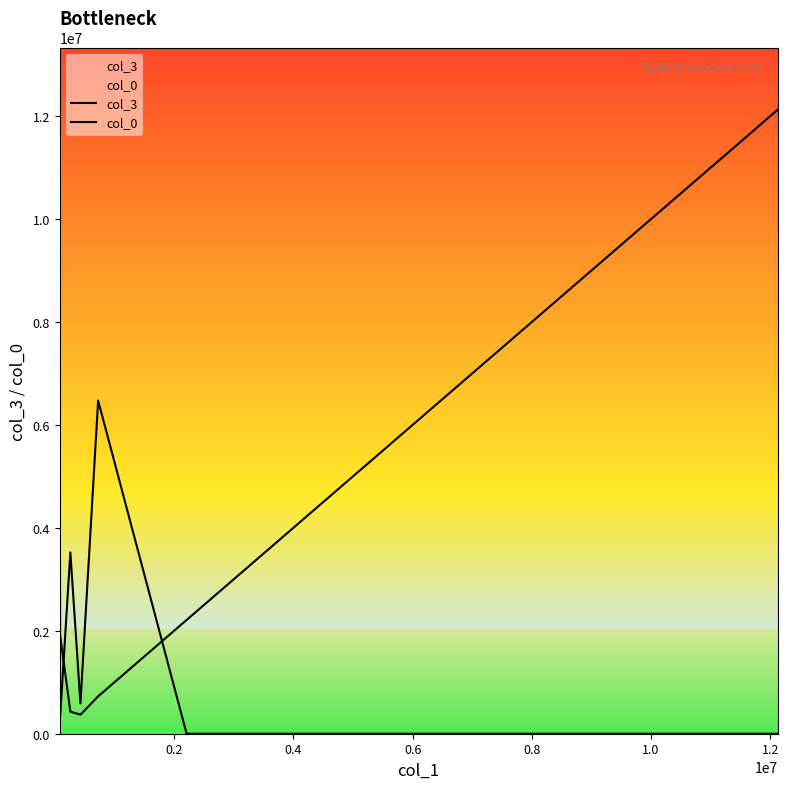

Read the col_3 value at 0.4.

429296.5